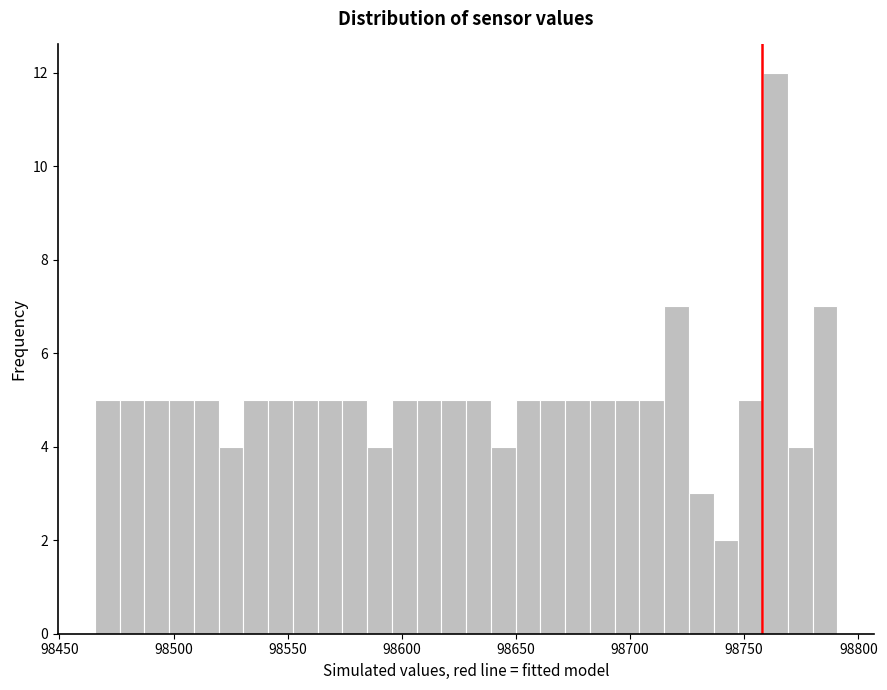

Read against the x-axis, roughly where is the centre of the tallest bar?

98765